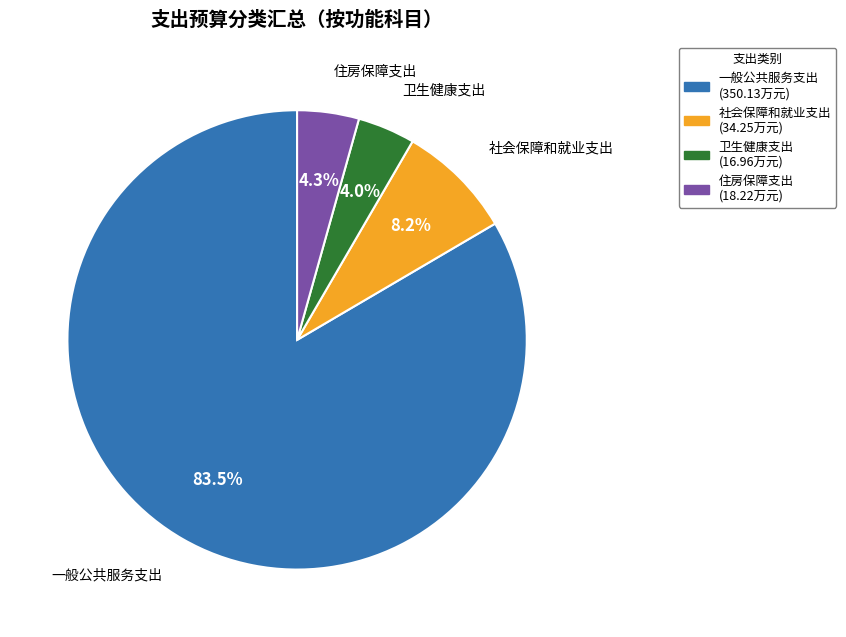

How many segments does this pie chart have?

4